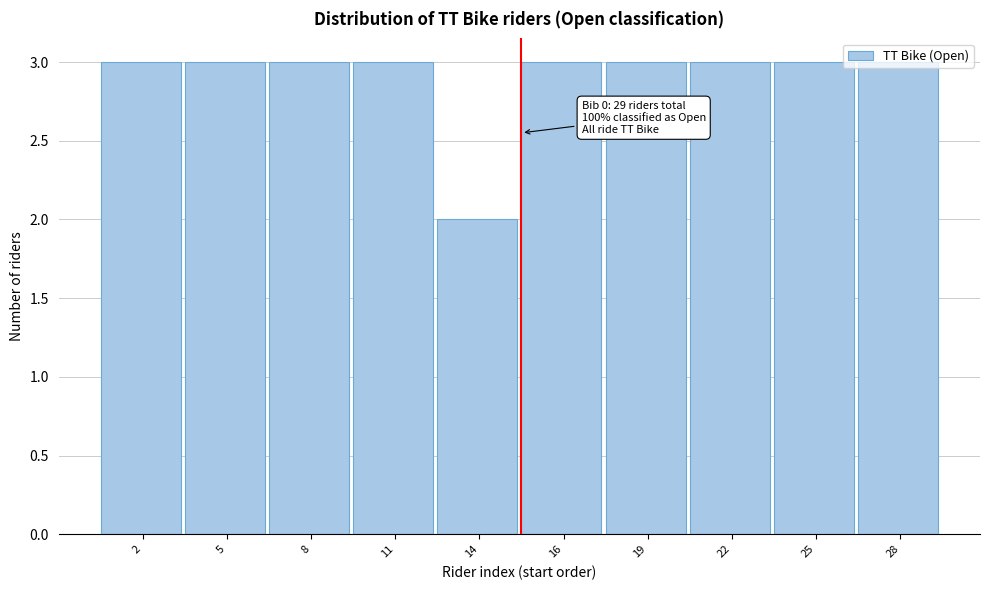

Which category has the lowest value across all series?

14